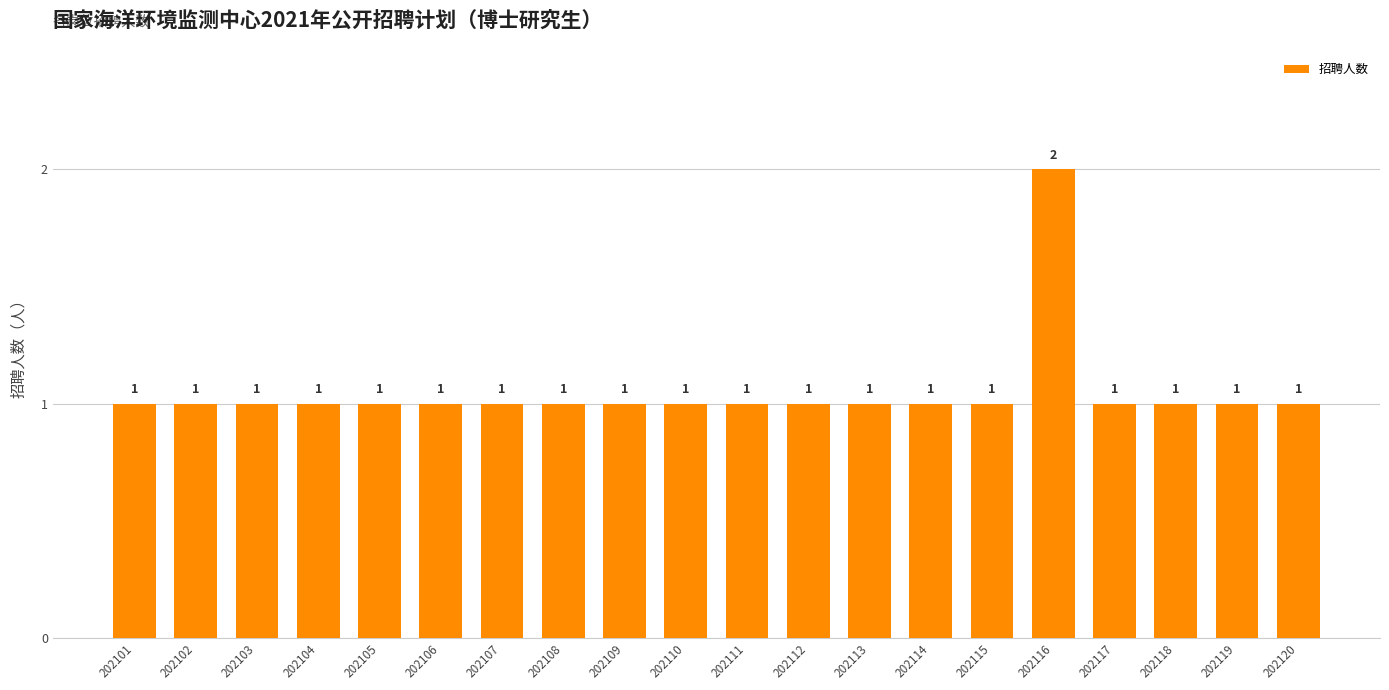

What is the minimum value shown in the chart?

1